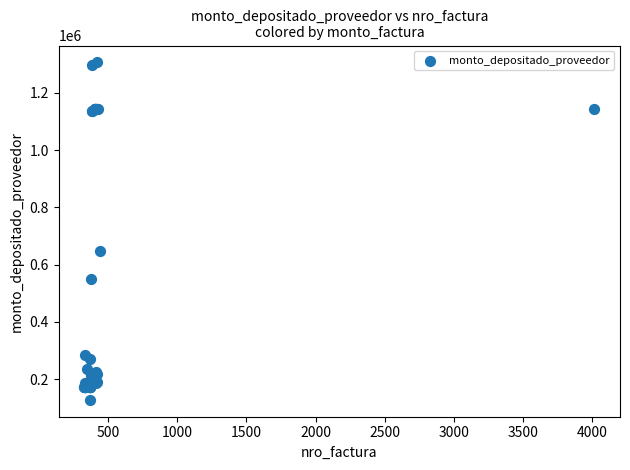

What Y value in the scatter plot is closest to 717127?

649291